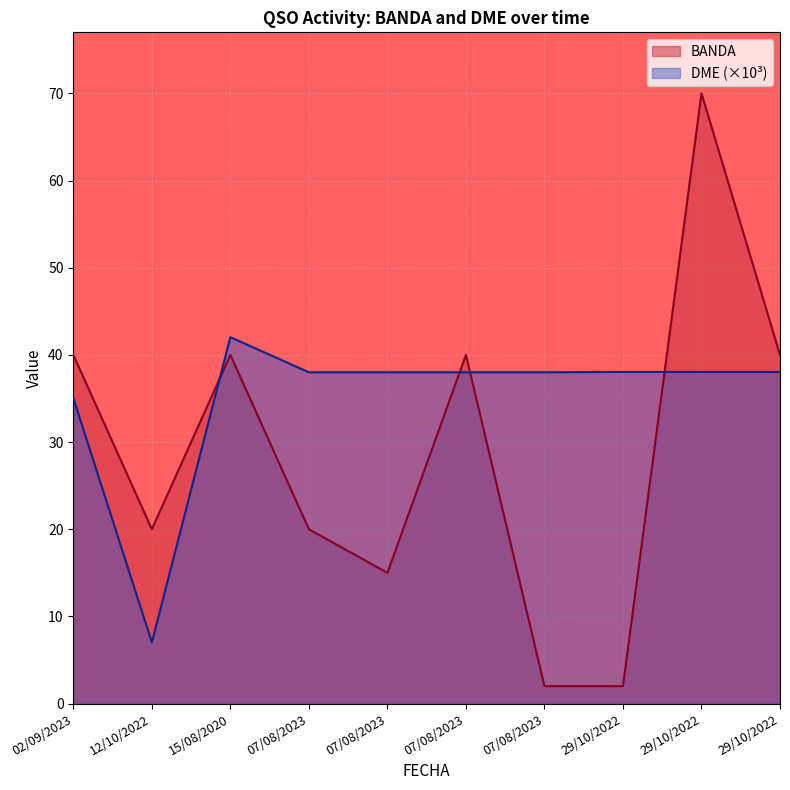

After their last crossing, which series has the higher values: BANDA or DME?

BANDA